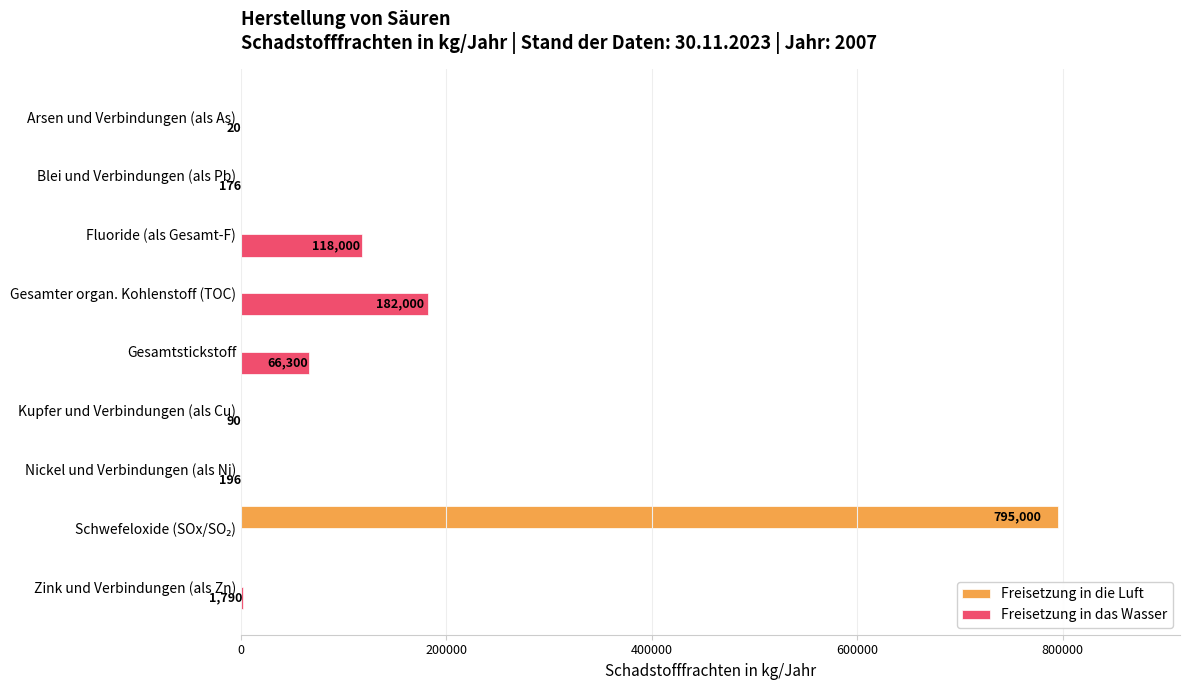

What is the sum of all Freisetzung in die Luft values?

795000